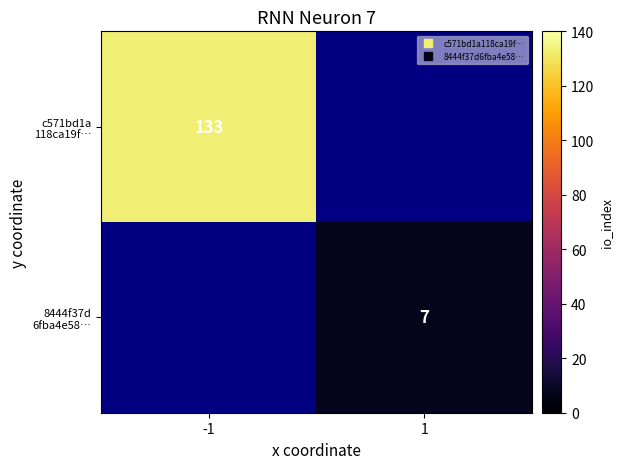

Which series has the largest range (max minus min)?

c571bd1a 118ca19f…